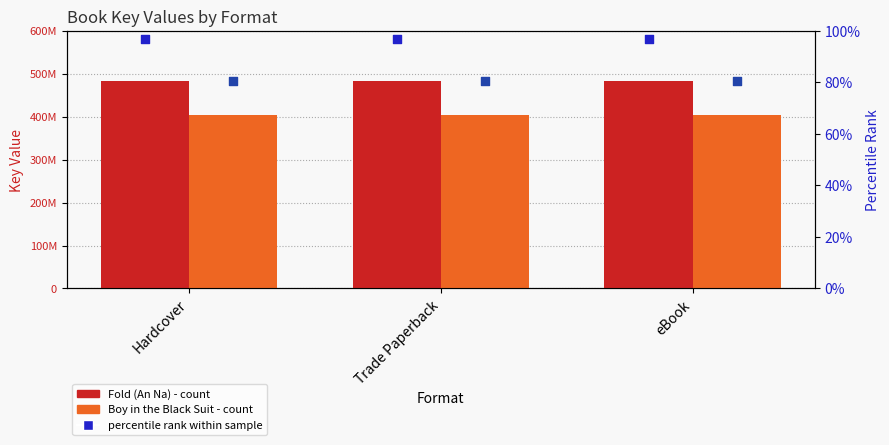

At how many categories does at least one series exceed 451597281?

3